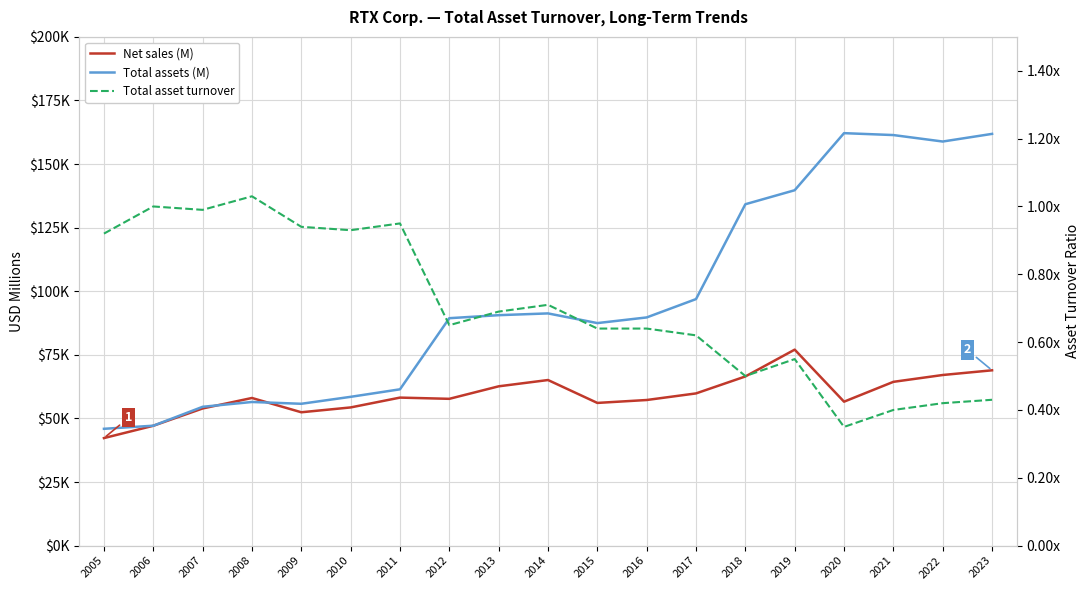

Which series has the widest spread of values?

Total assets (M)